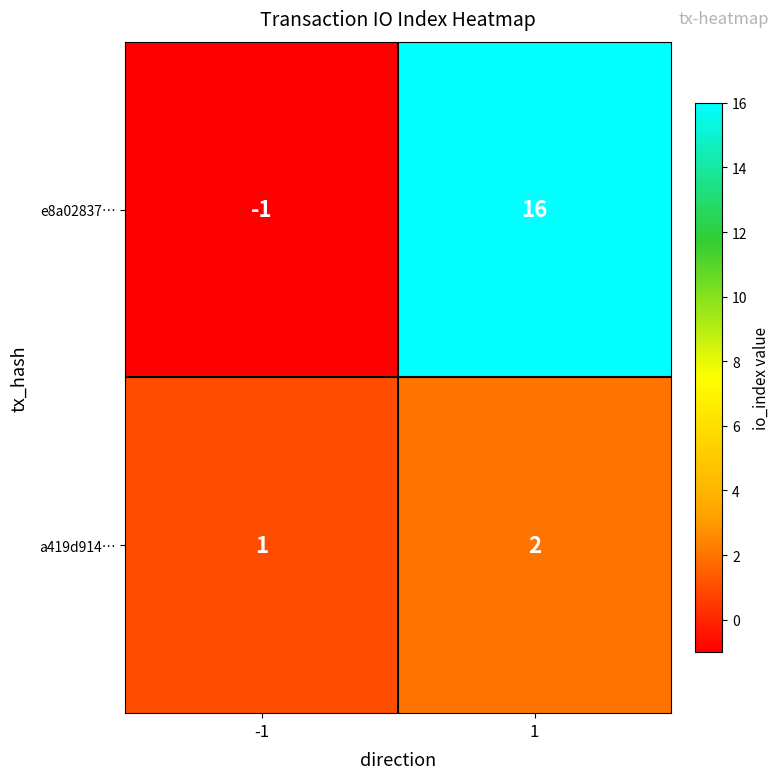

What is the total value across all series at 1?

18